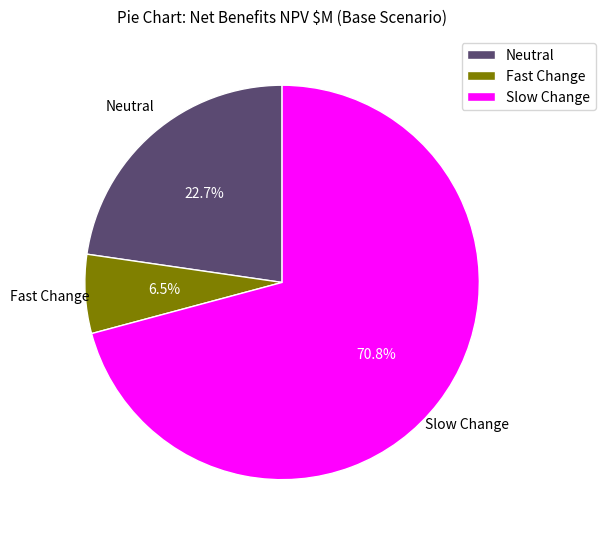

True or false: Slow Change accounts for 59% of the total.

False